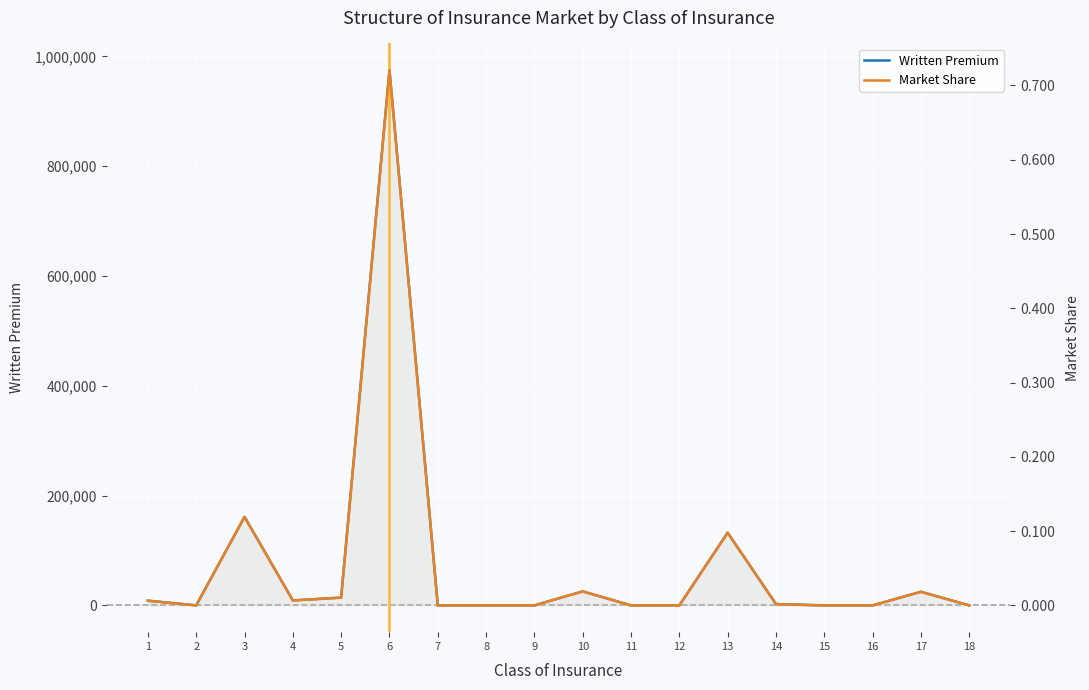

Reading left to right, extract all data points from this chart.

Written Premium: 1=8597.5	2=0.0	3=161192.3	4=9056.1	5=14177.0	6=974960.0	7=0.0	8=0.0	9=0.0	10=25493.0	11=0.0	12=0.0	13=132397.4	14=2361.6	15=0.0	16=0.0	17=24807.0	18=0.0
Market Share: 1=0.0	2=0.0	3=0.1	4=0.0	5=0.0	6=0.7	7=0.0	8=0.0	9=0.0	10=0.0	11=0.0	12=0.0	13=0.1	14=0.0	15=0.0	16=0.0	17=0.0	18=0.0